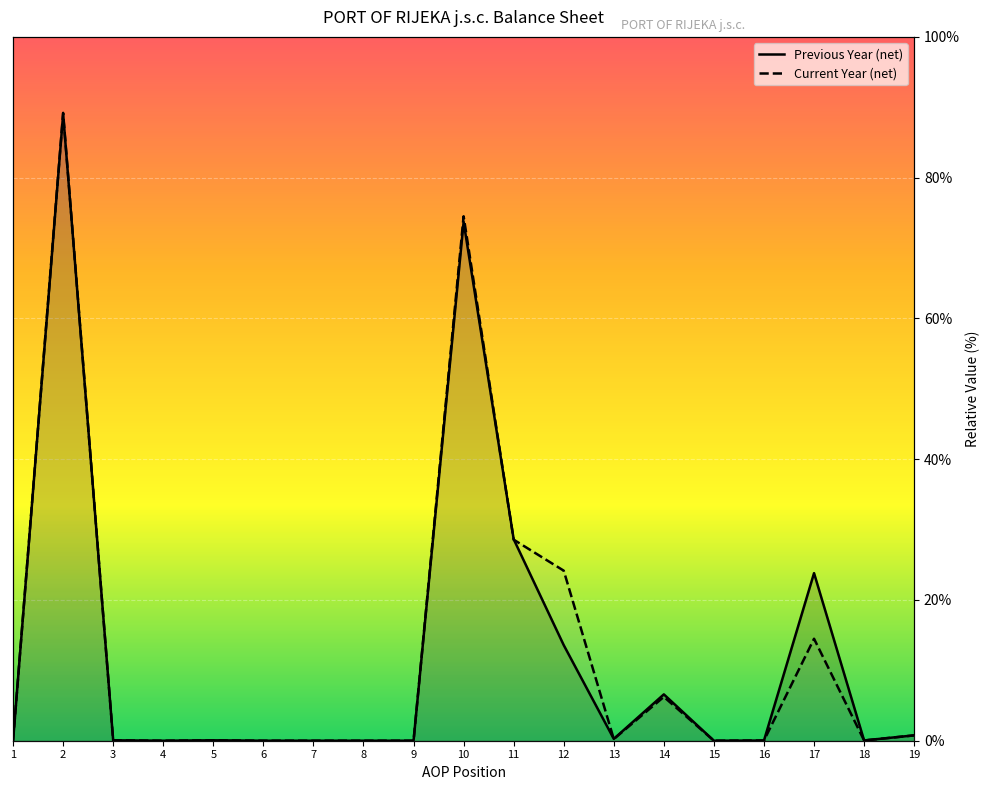

At which label is Current Year closest to 44?

11